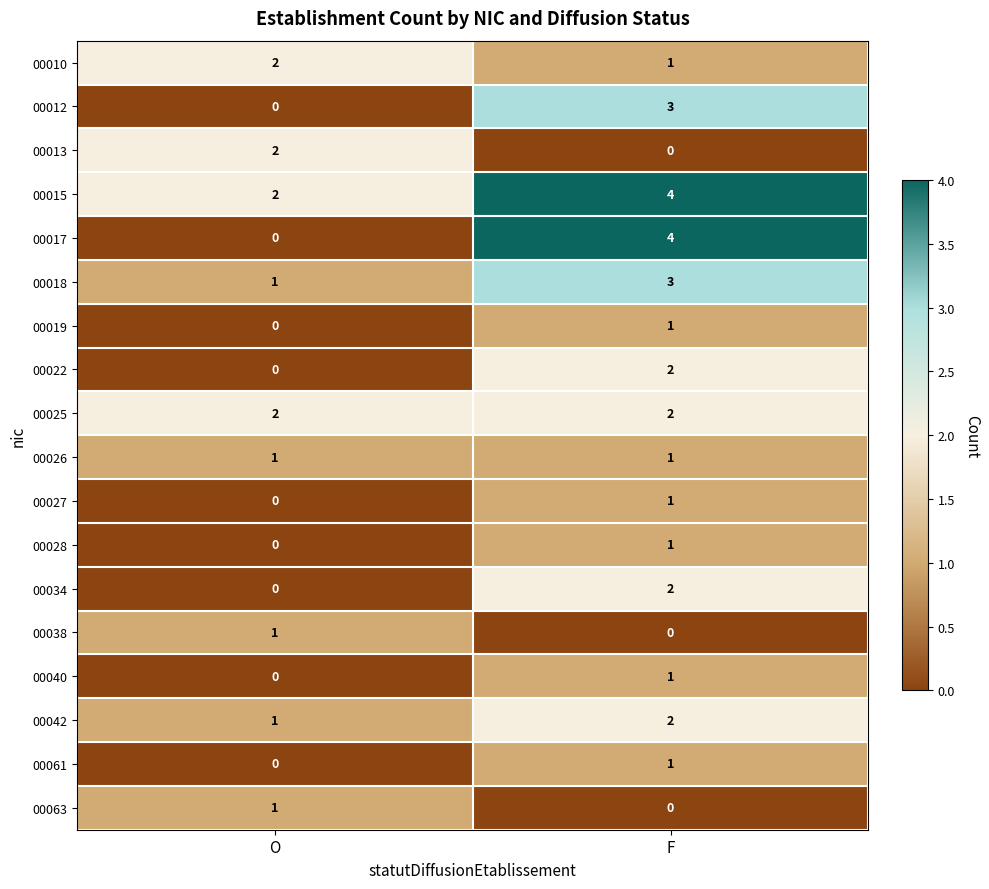

What is the greatest value displayed?

4